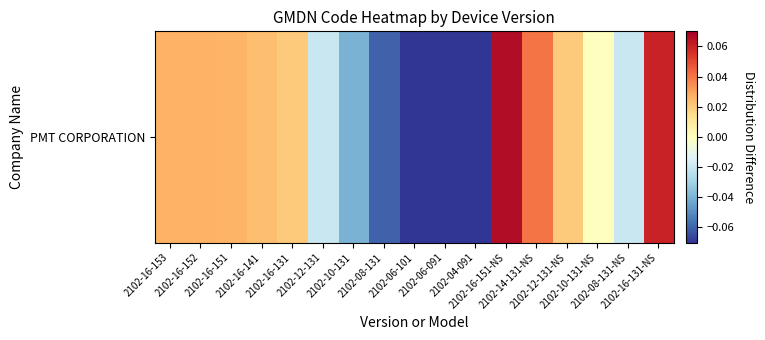

Which label corresponds to the largest value in the chart?

2102-16-151-NS